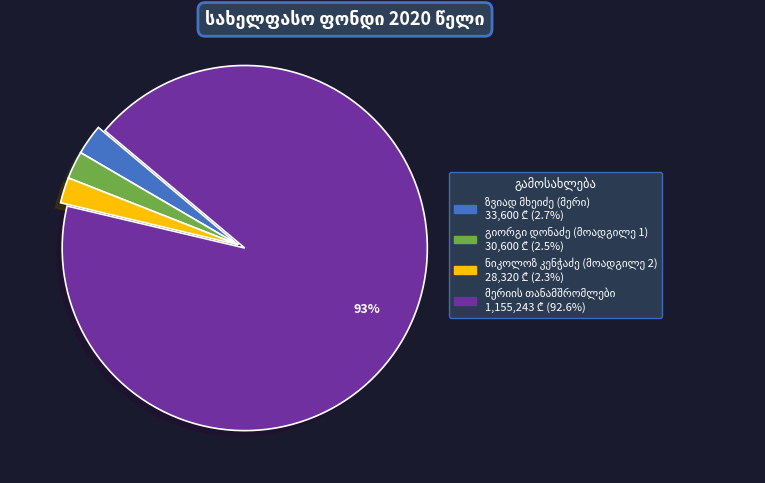

Is there any slice that represents more than half of the pie?

Yes